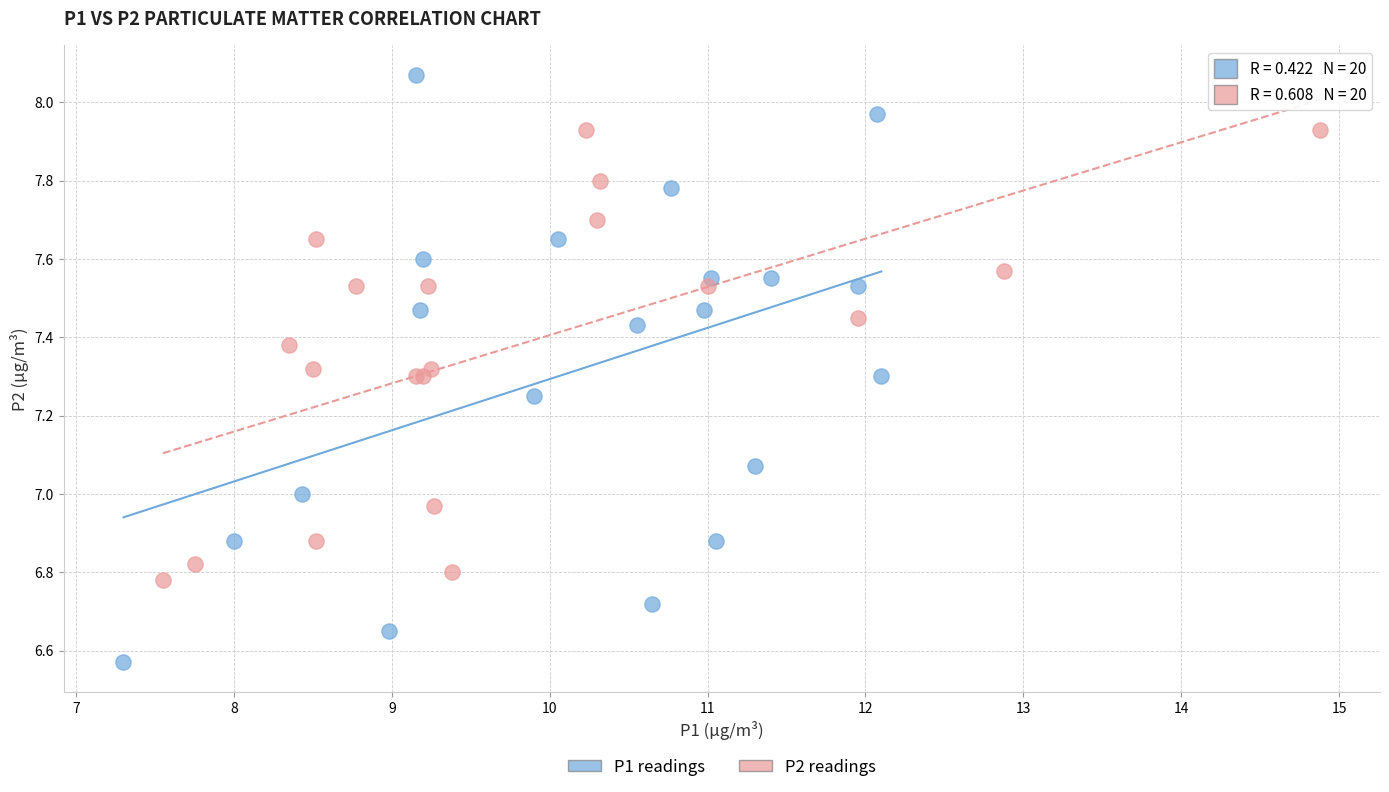

Which series has the widest spread of Y values?

P1 readings